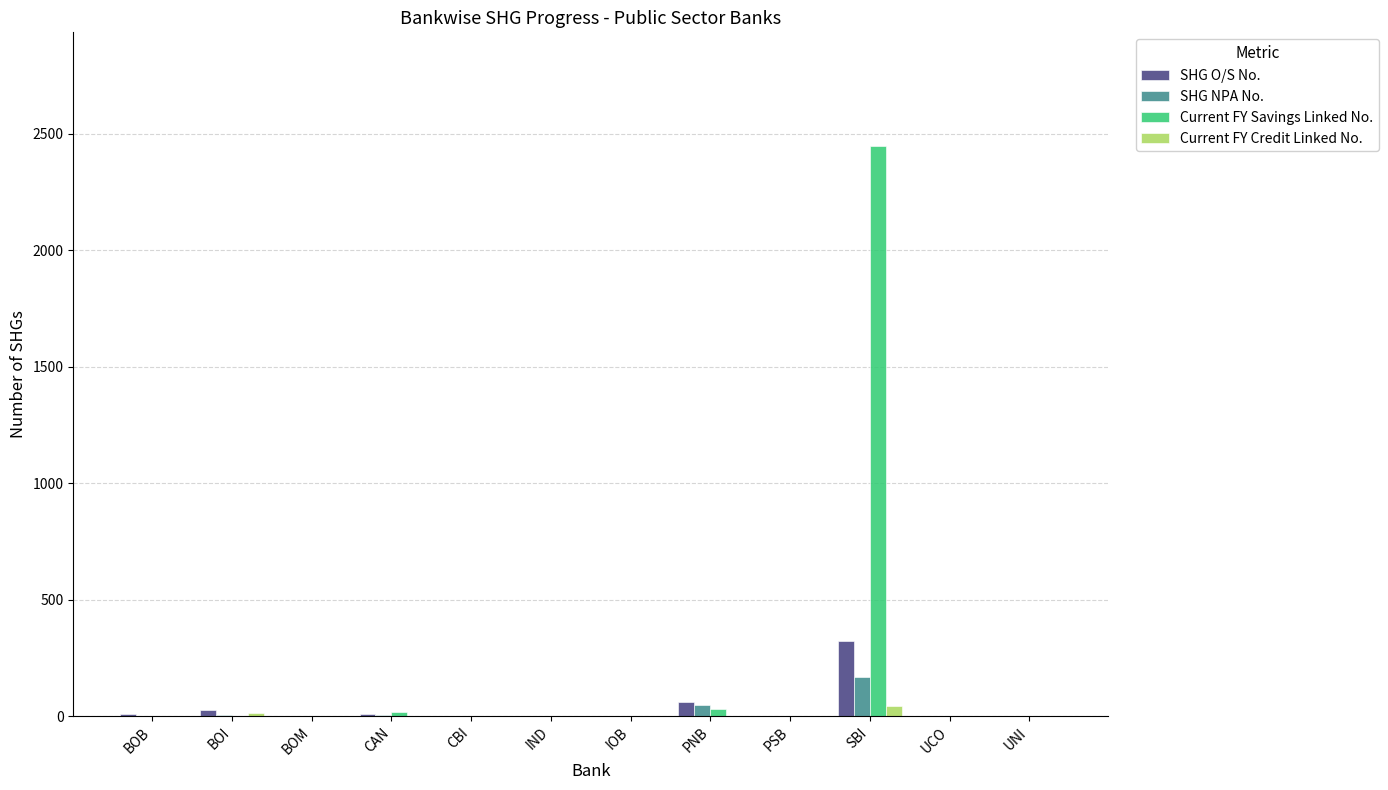

What is the sum of all SHG NPA No. values?

225